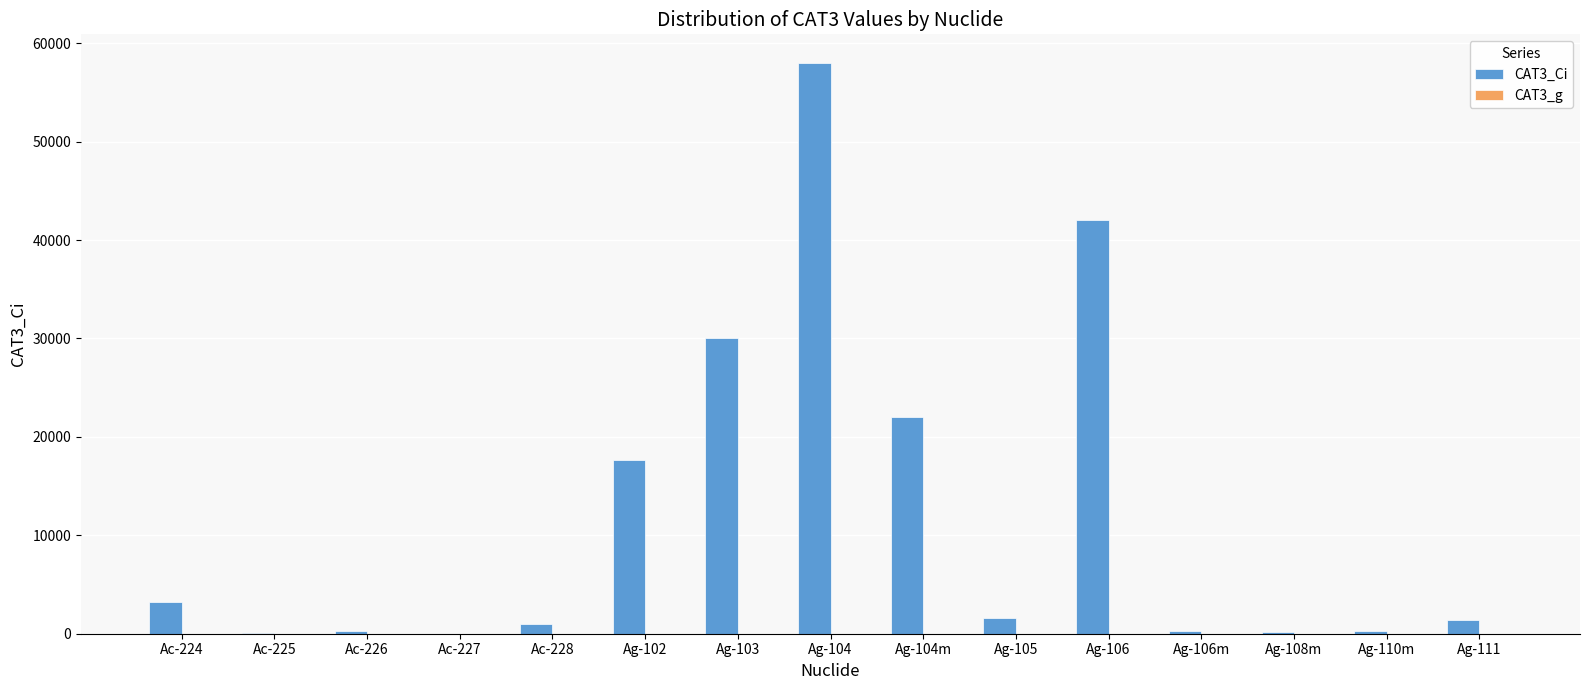

Which series has the widest spread of values?

CAT3_Ci